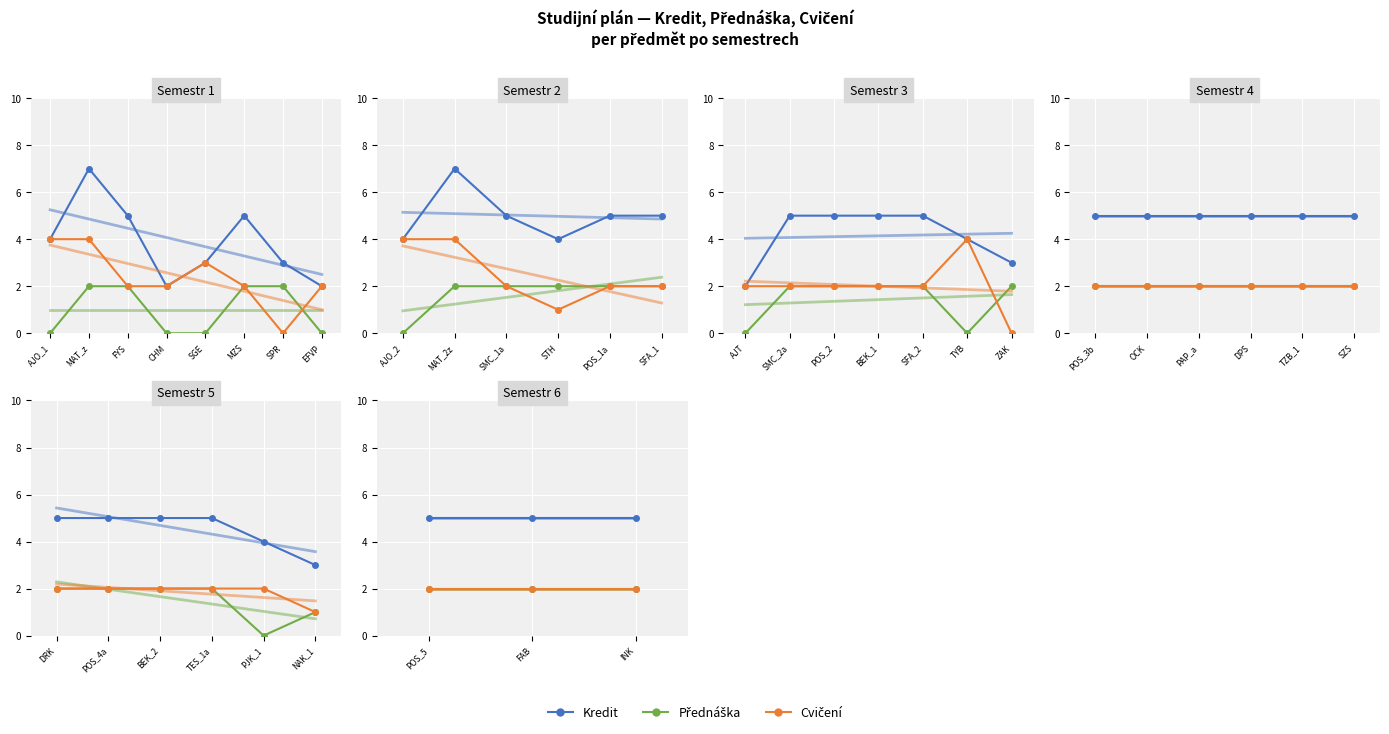

Which series has the largest total across all categories?

Kredit